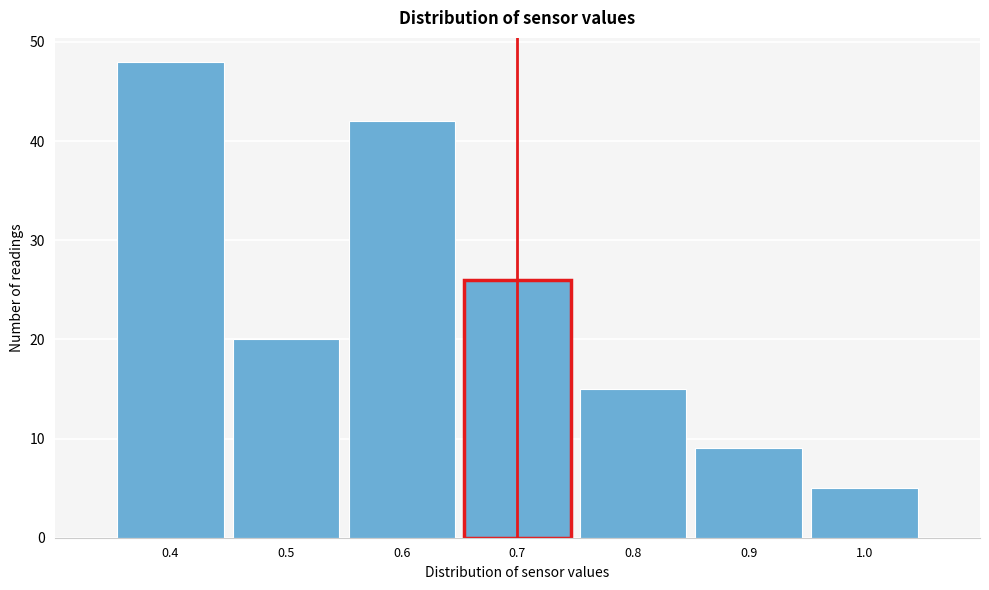

Reading left to right, transcribe this chart: for each bar, give the range it covers on the x-axis and its height. The values are not printed on the chart, so give them approximately, as read against the axis.

0.35 to 0.45: 48
0.45 to 0.55: 20
0.55 to 0.65: 42
0.65 to 0.75: 26
0.75 to 0.85: 15
0.85 to 0.95: 9
0.95 to 1.05: 5